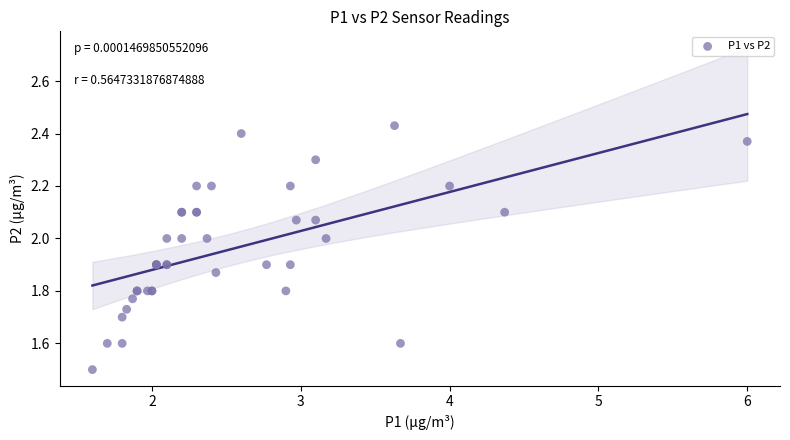

What Y value in the scatter plot is closest to 1?

1.5